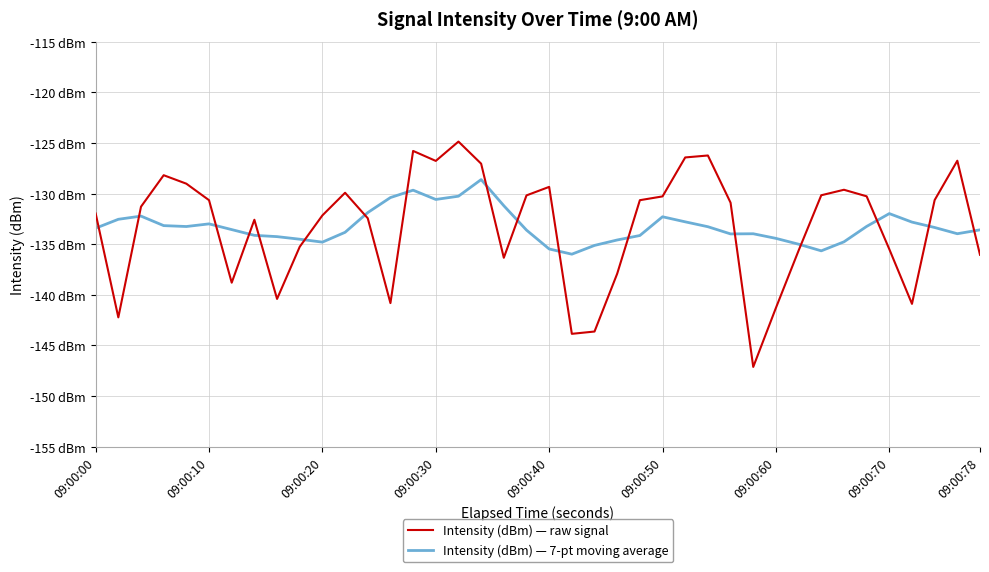

How many intersections are there between Intensity (dBm) — 7-pt moving average and Intensity (dBm) — raw signal?

17